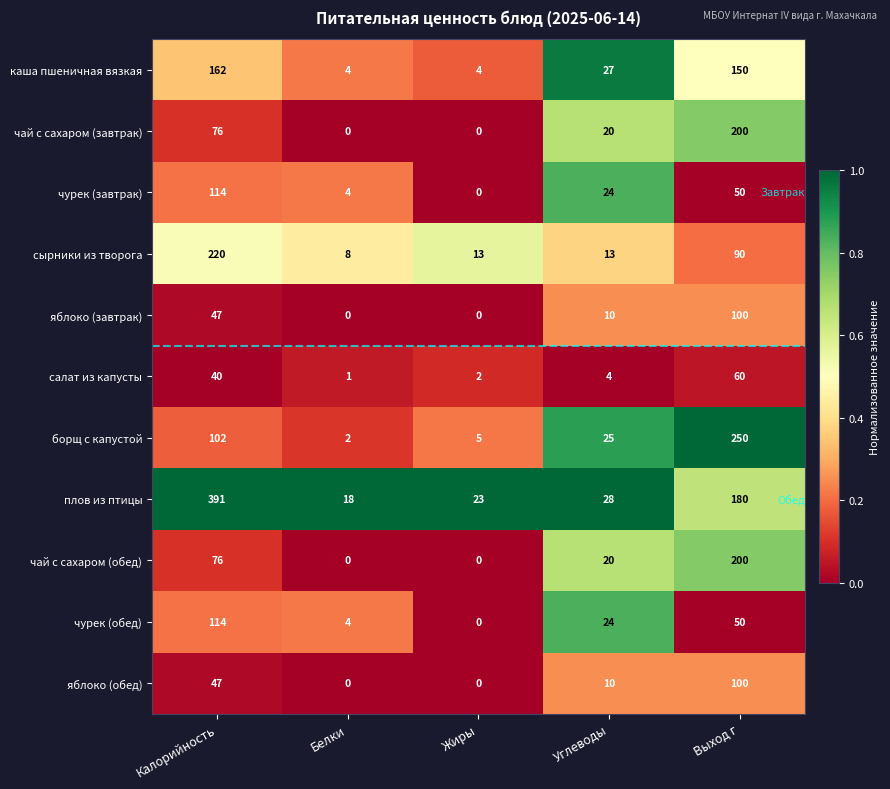

Which series changed the most between Калорийность and Углеводы?

плов из птицы